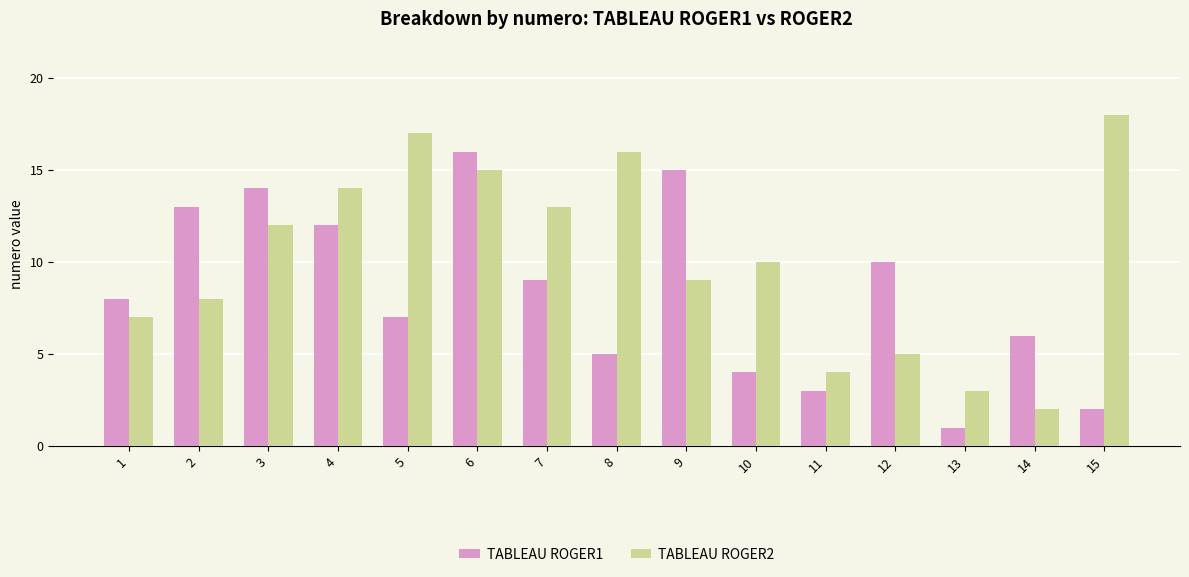

How many values in the TABLEAU ROGER2 series are below 10?

7